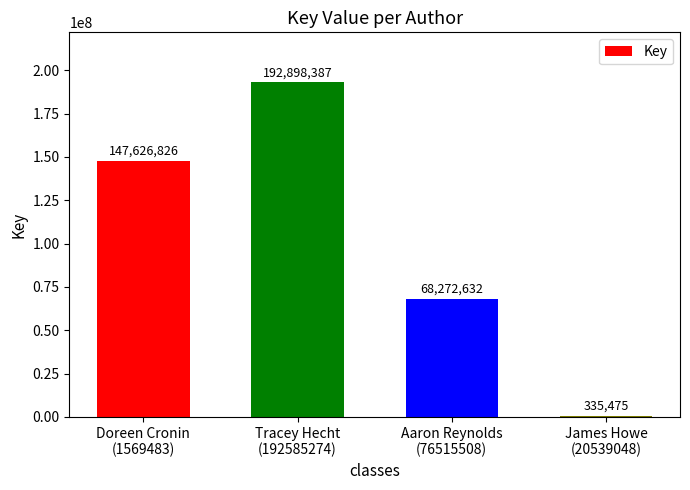

The chart shows a value of 147626826 at Doreen Cronin
(1569483). True or false?

True